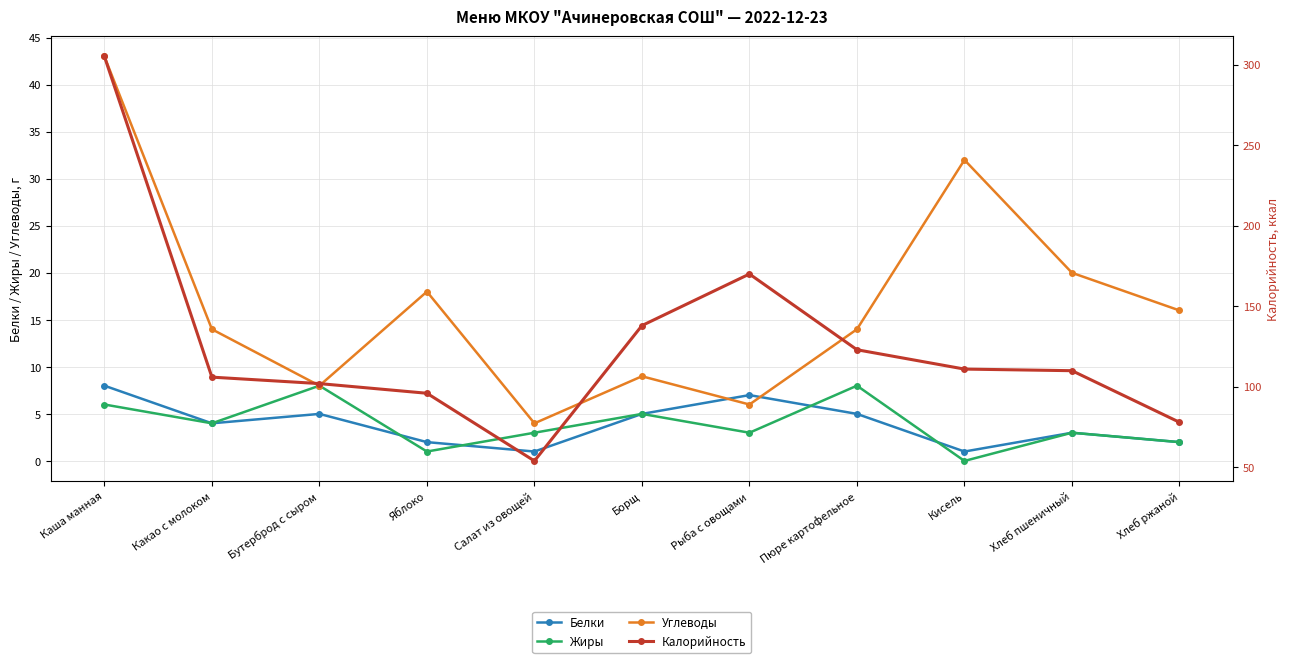

True or false: Калорийность has a value of 106 at Какао с молоком.

True